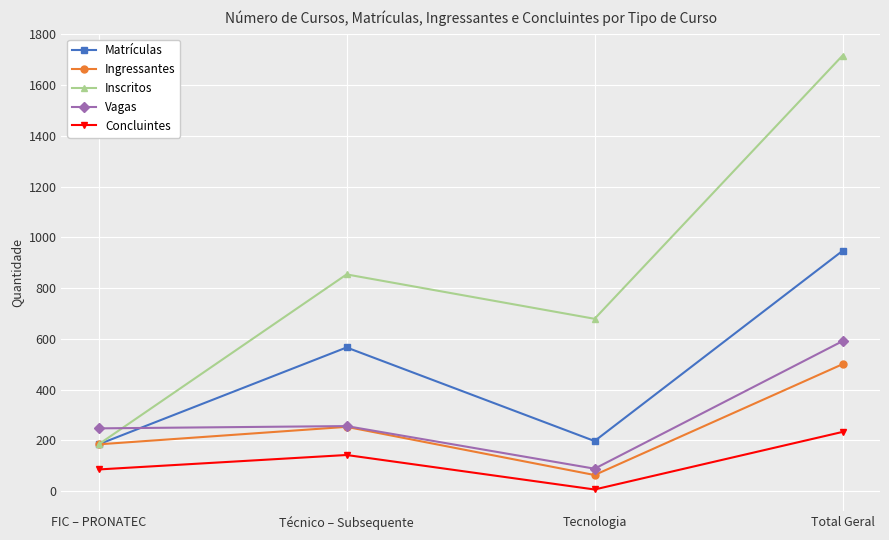

What is the difference between the highest and lowest values at FIC – PRONATEC?

162